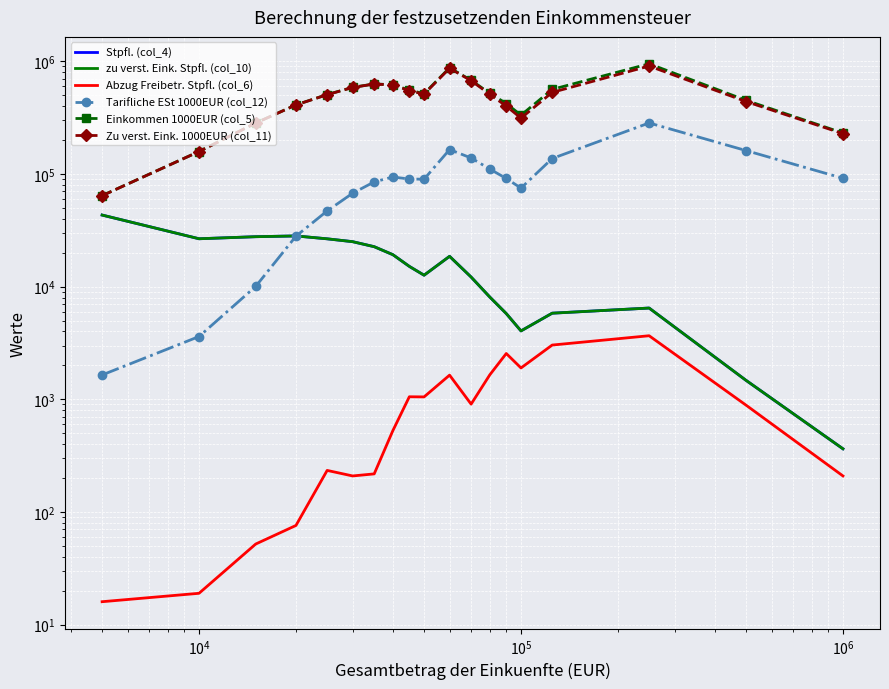

Count the number of categories in the chart.

19